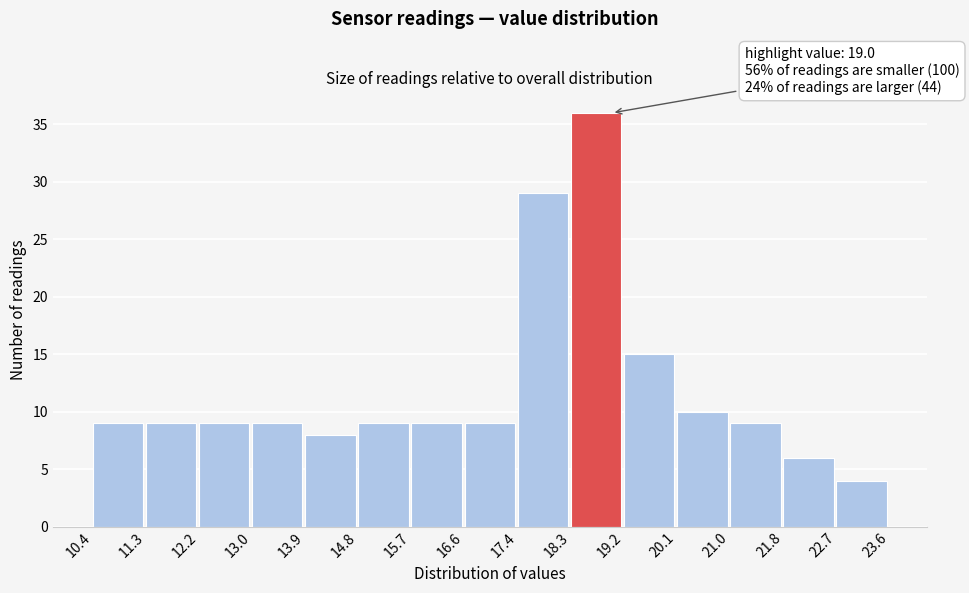

Which range on the x-axis has the tallest bar?

18.3 to 19.2